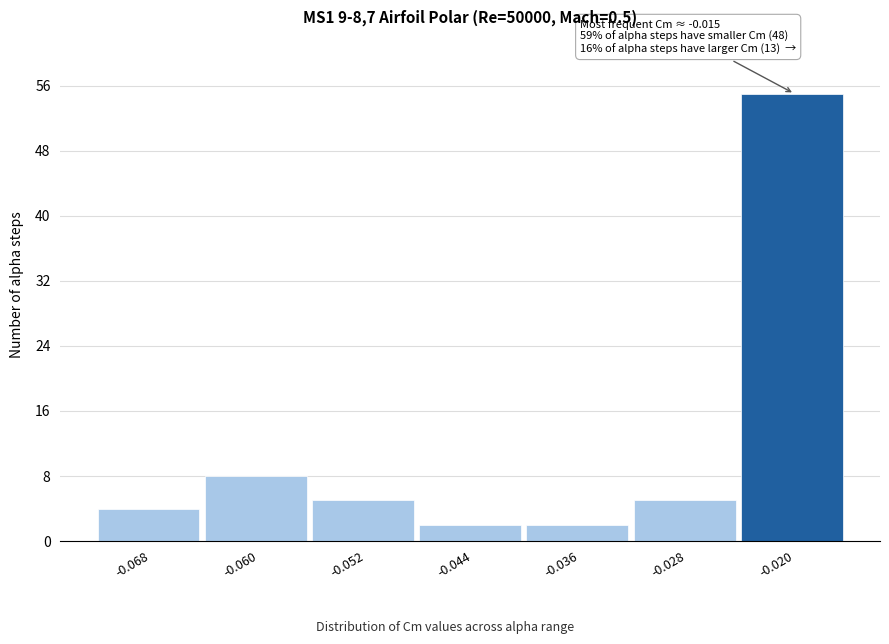

Reading left to right, list all the values displayed in this chart.

4	8	5	2	2	5	55